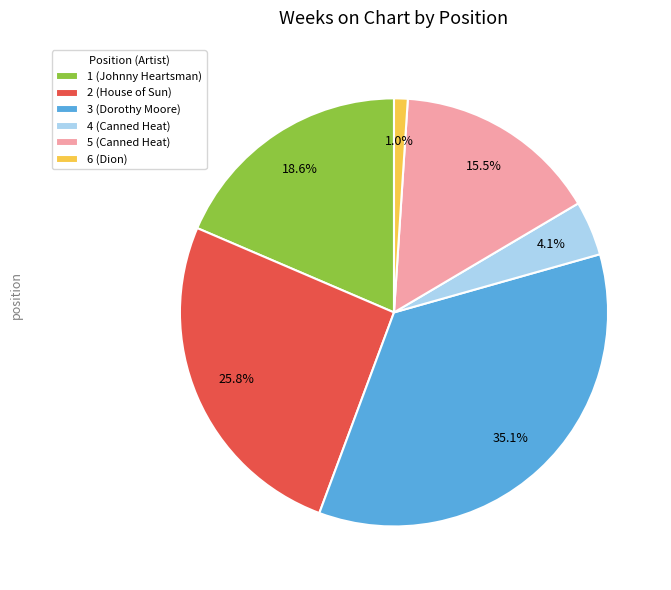

How many slices are in this pie chart?

6